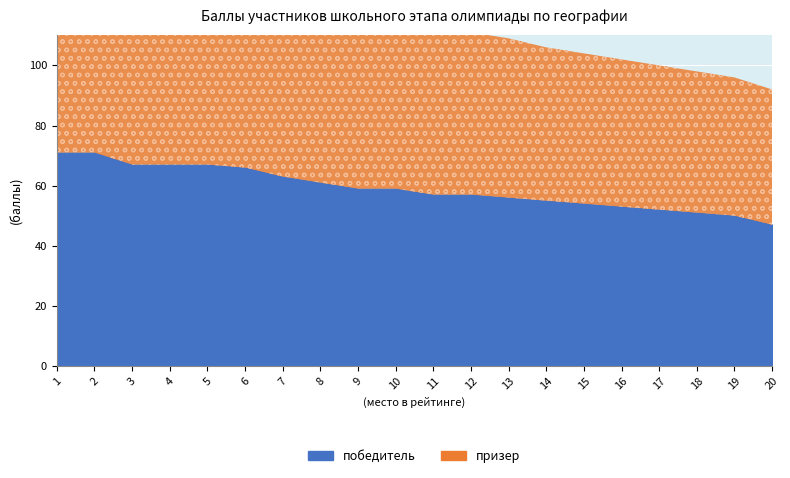

Reading left to right, extract all data points from this chart.

победитель: 71	71	67	67	67	66	63	61	59	59	57	57	56	55	54	53	52	51	50	47
призер: 66	65	64	63	61	59	58	57	57	57	56	54	53	51	50	49	48	47	46	45